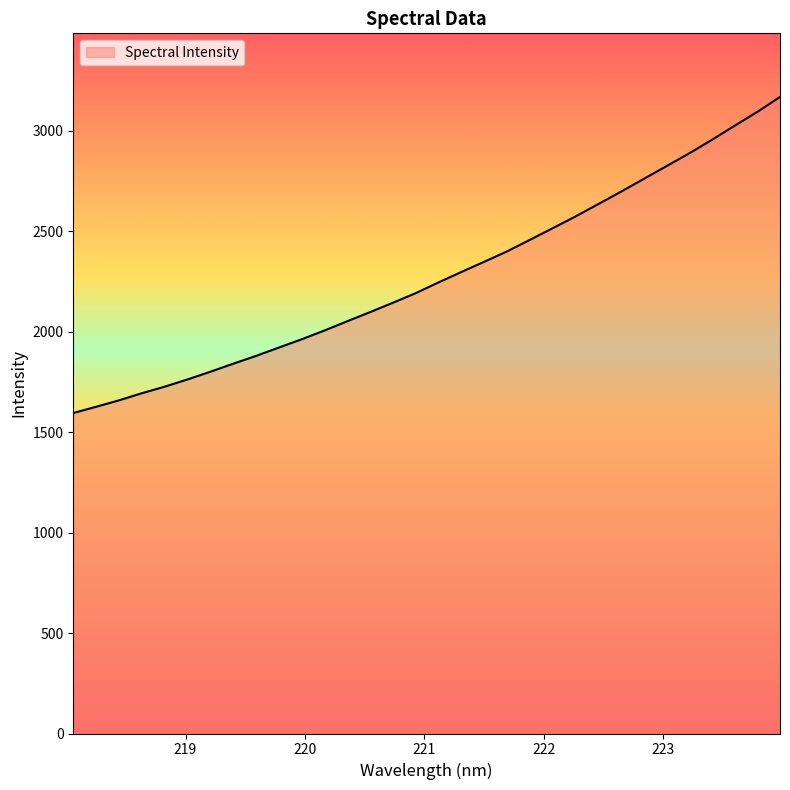

What is the maximum value shown in the chart?

3169.4